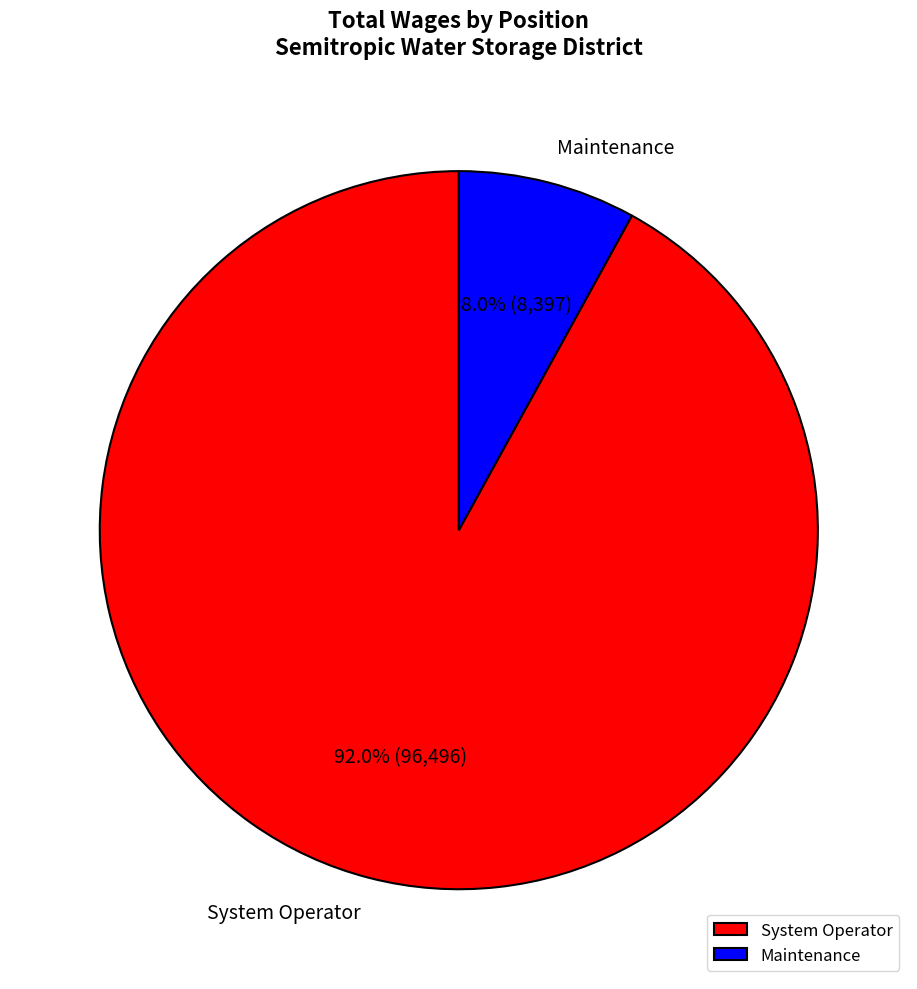

Rank the categories by value from lowest to highest.

Maintenance, System Operator